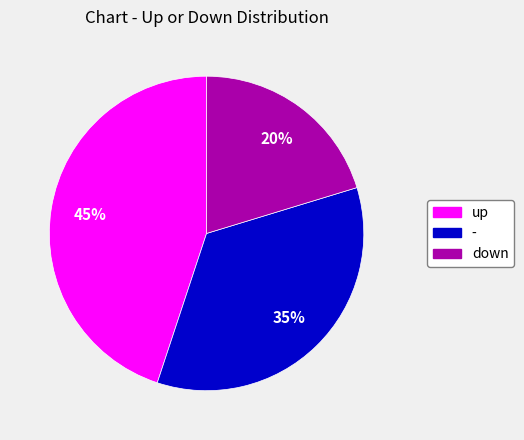

Is up the majority of the pie?

No